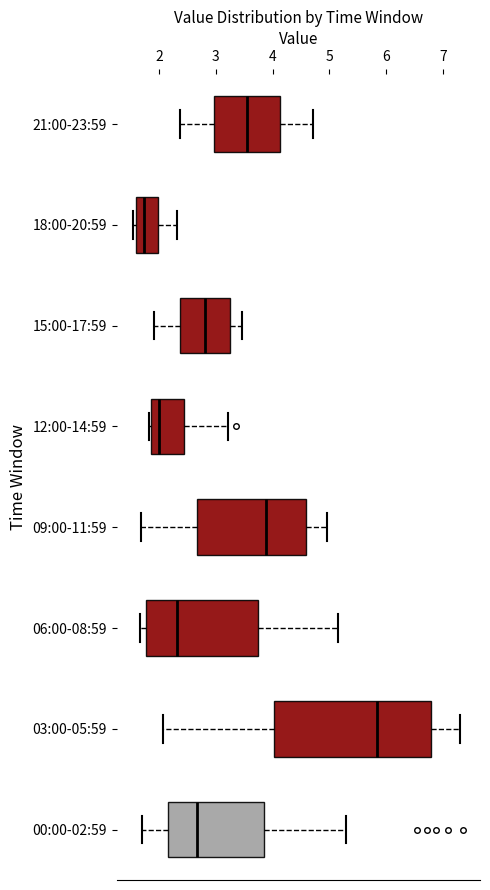

Which box has the furthest to the right median line?

03:00-05:59